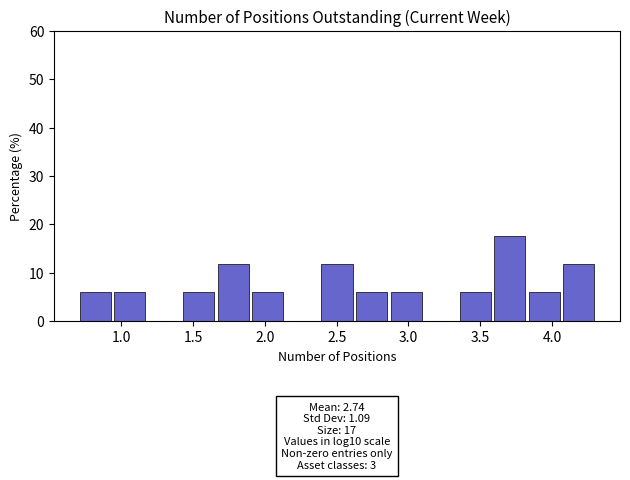

Which range on the x-axis has the tallest bar?

3.60 to 3.85